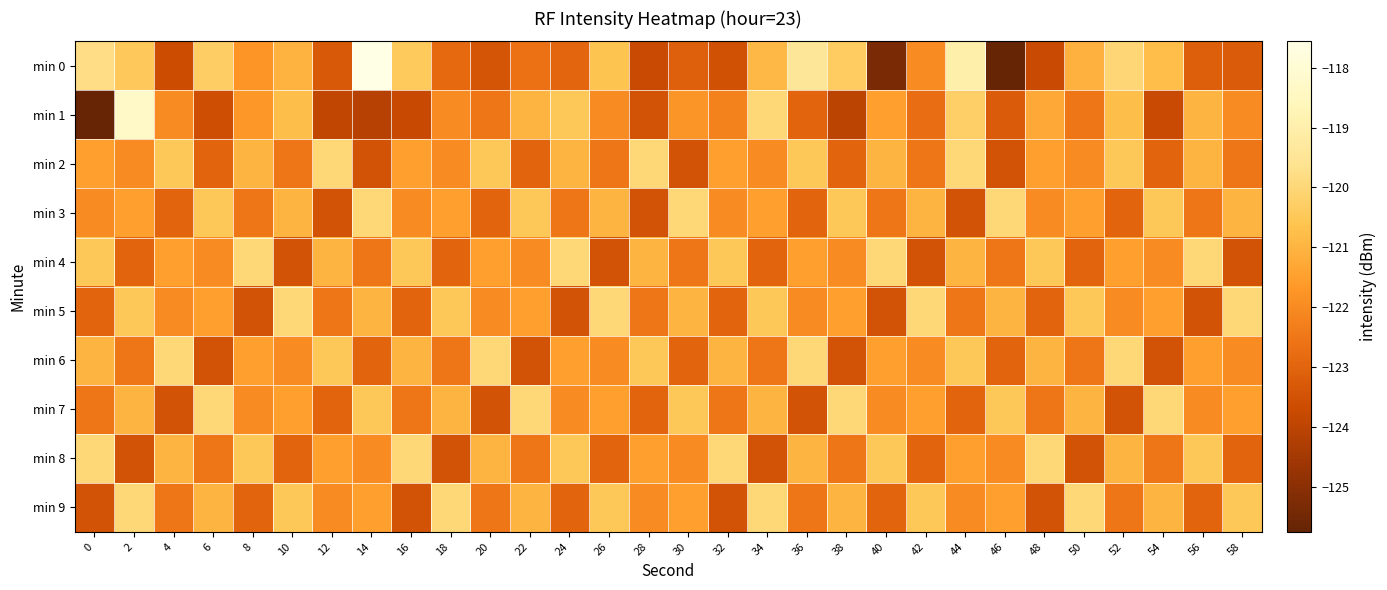

List the series in order of their peak value, highest first.

min 0, min 1, min 2, min 3, min 4, min 5, min 6, min 7, min 8, min 9